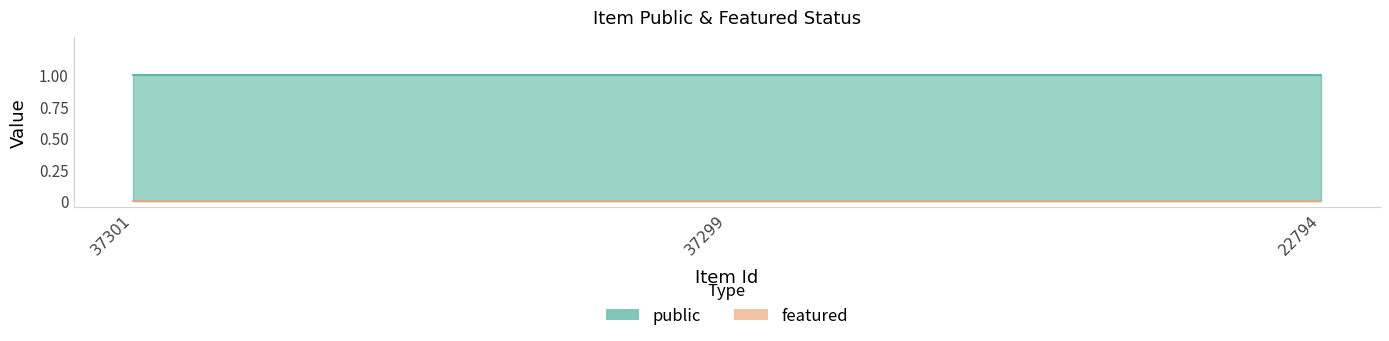

What are all the series names shown in the legend?

public, featured